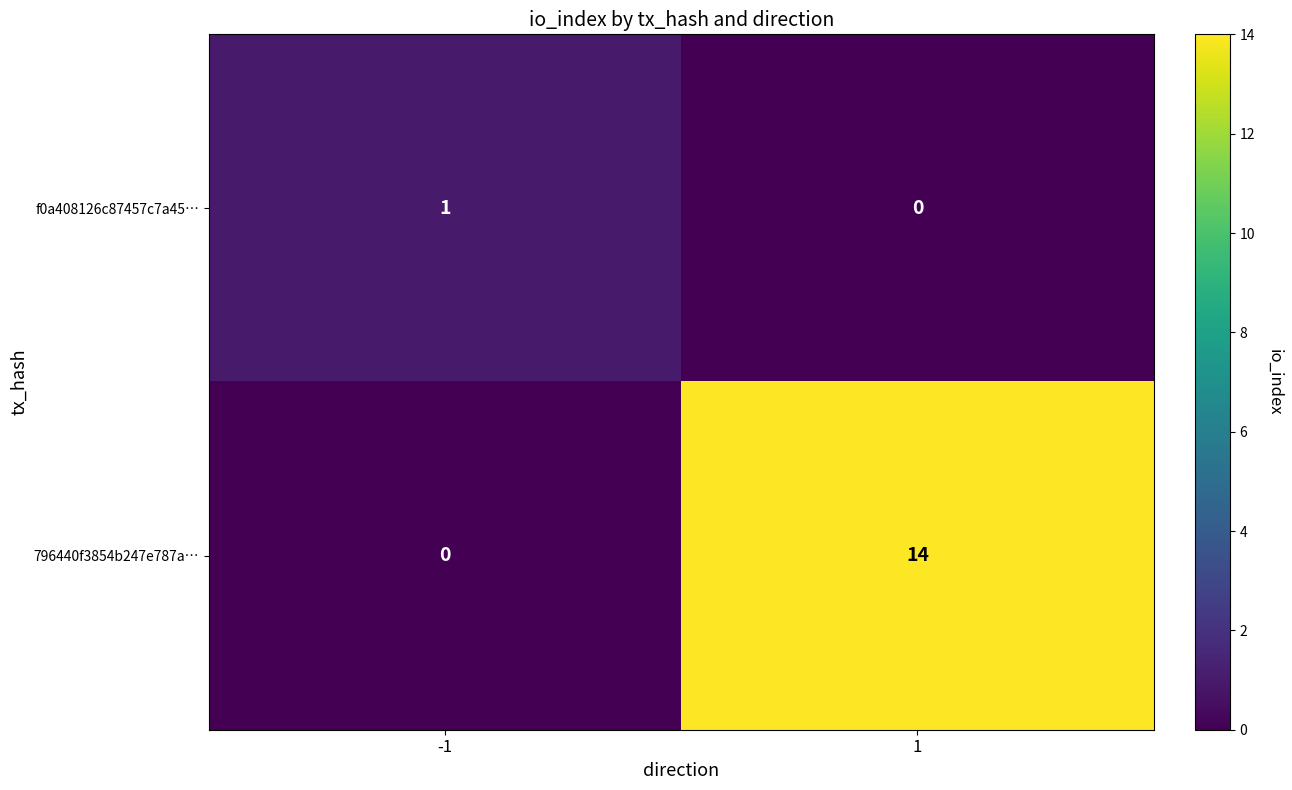

At how many categories does at least one series exceed 6?

1